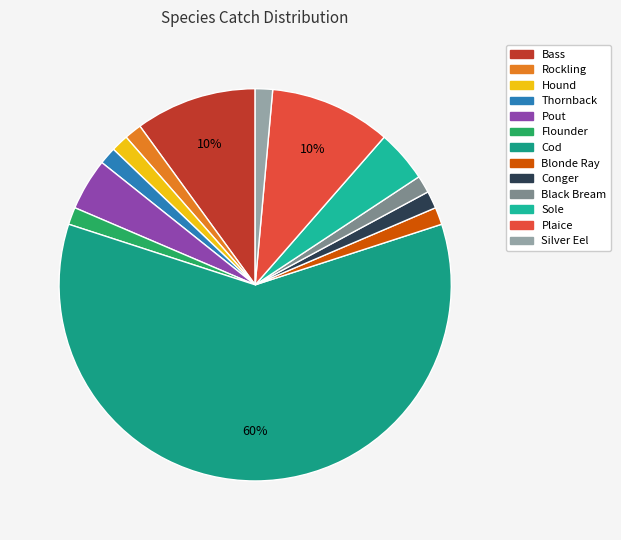

Count the number of slices in the pie.

13